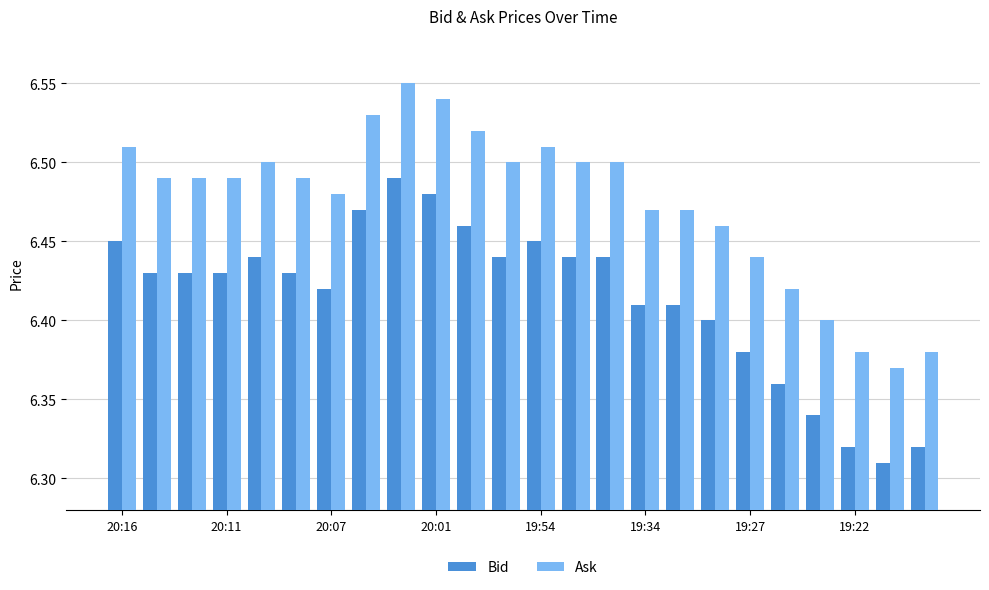

Rank the series by their maximum value, from lowest to highest.

Bid, Ask